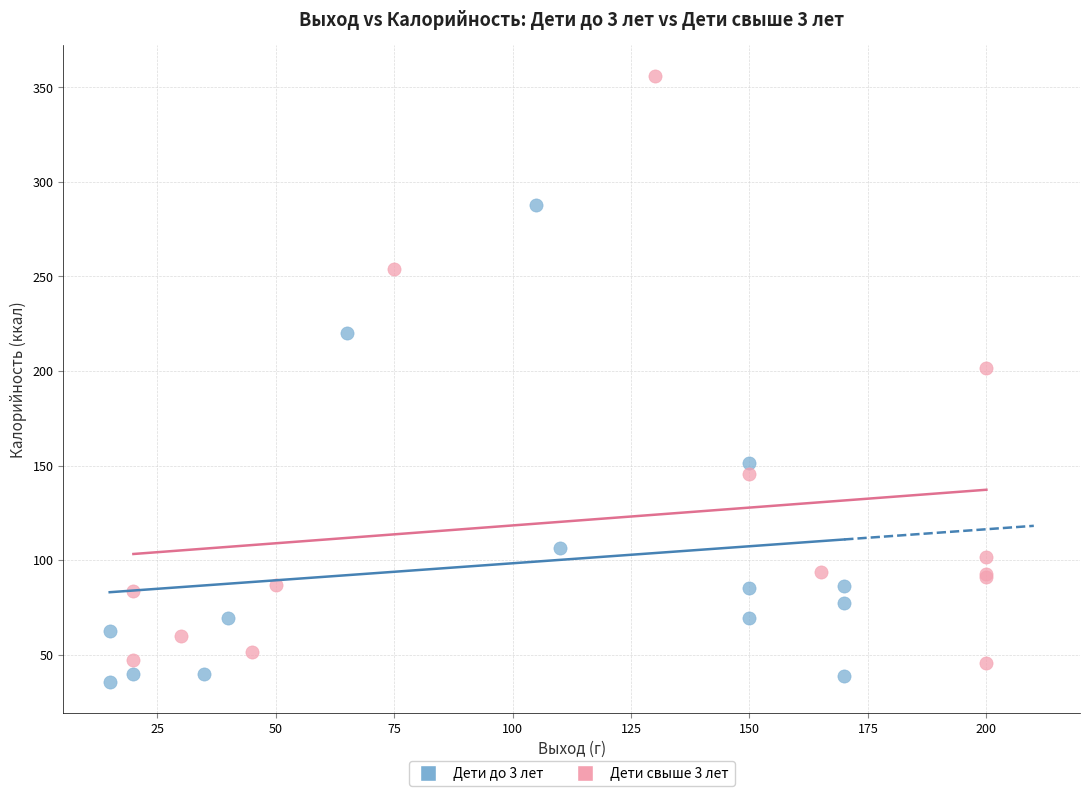

Which series reaches the maximum Y coordinate?

Дети свыше 3 лет